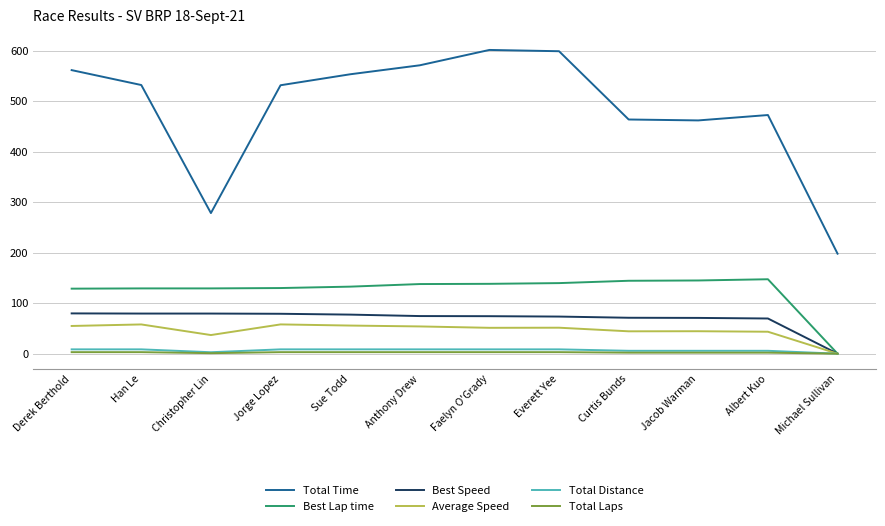

Which series has the largest total across all categories?

Total Time